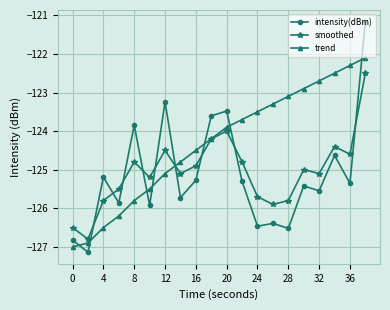

Which series has the widest spread of values?

intensity(dBm)